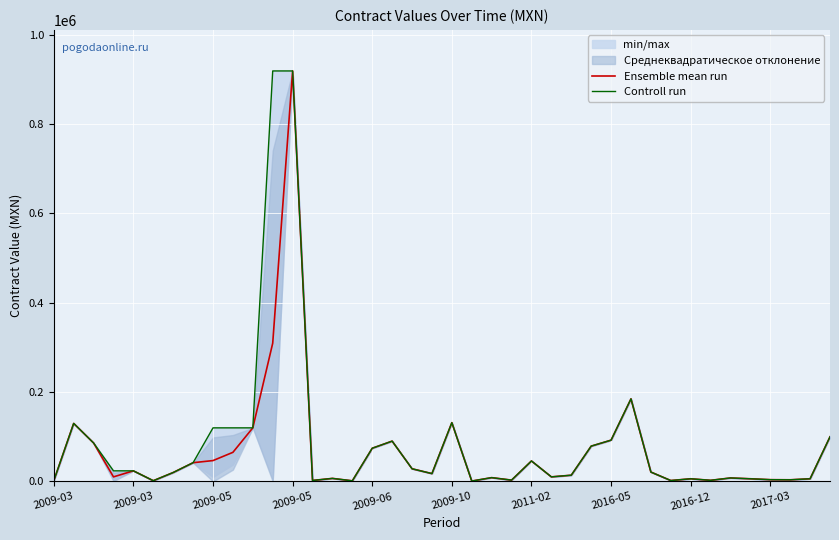

Rank the series by their maximum value, from lowest to highest.

Ensemble mean run, Controll run